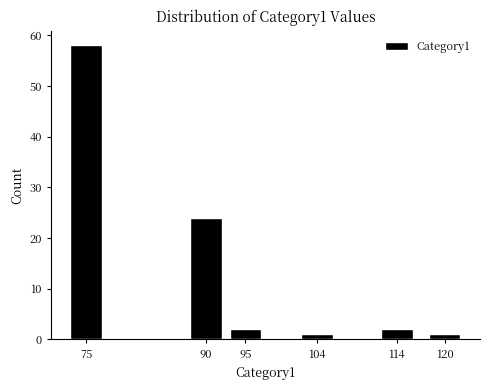

Reading left to right, transcribe all the data shown in this chart.

58	24	2	1	2	1